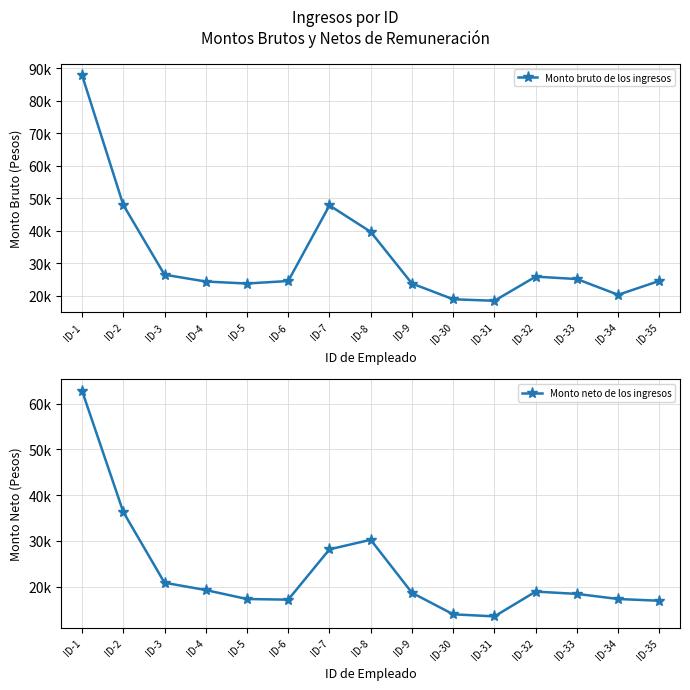

True or false: Monto bruto de los ingresos has more than 2 interior local peaks.

False